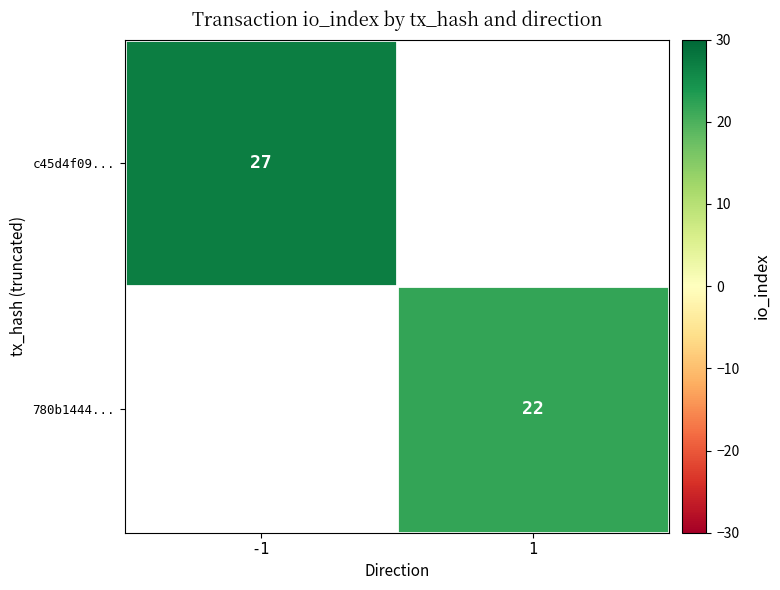

Which category has the lowest value across all series?

1